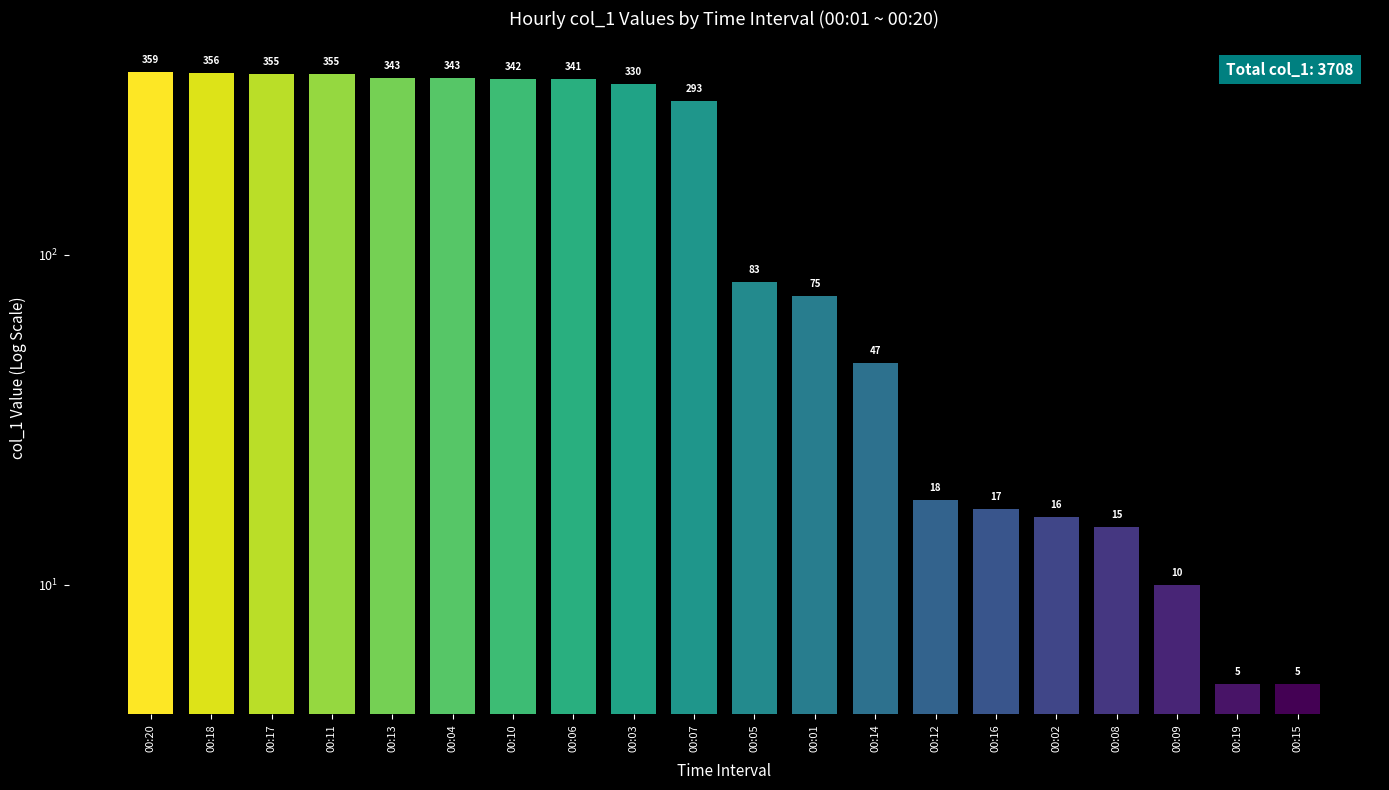

List the labels in order of value, largest first.

00:20, 00:18, 00:17, 00:11, 00:13, 00:04, 00:10, 00:06, 00:03, 00:07, 00:05, 00:01, 00:14, 00:12, 00:16, 00:02, 00:08, 00:09, 00:19, 00:15